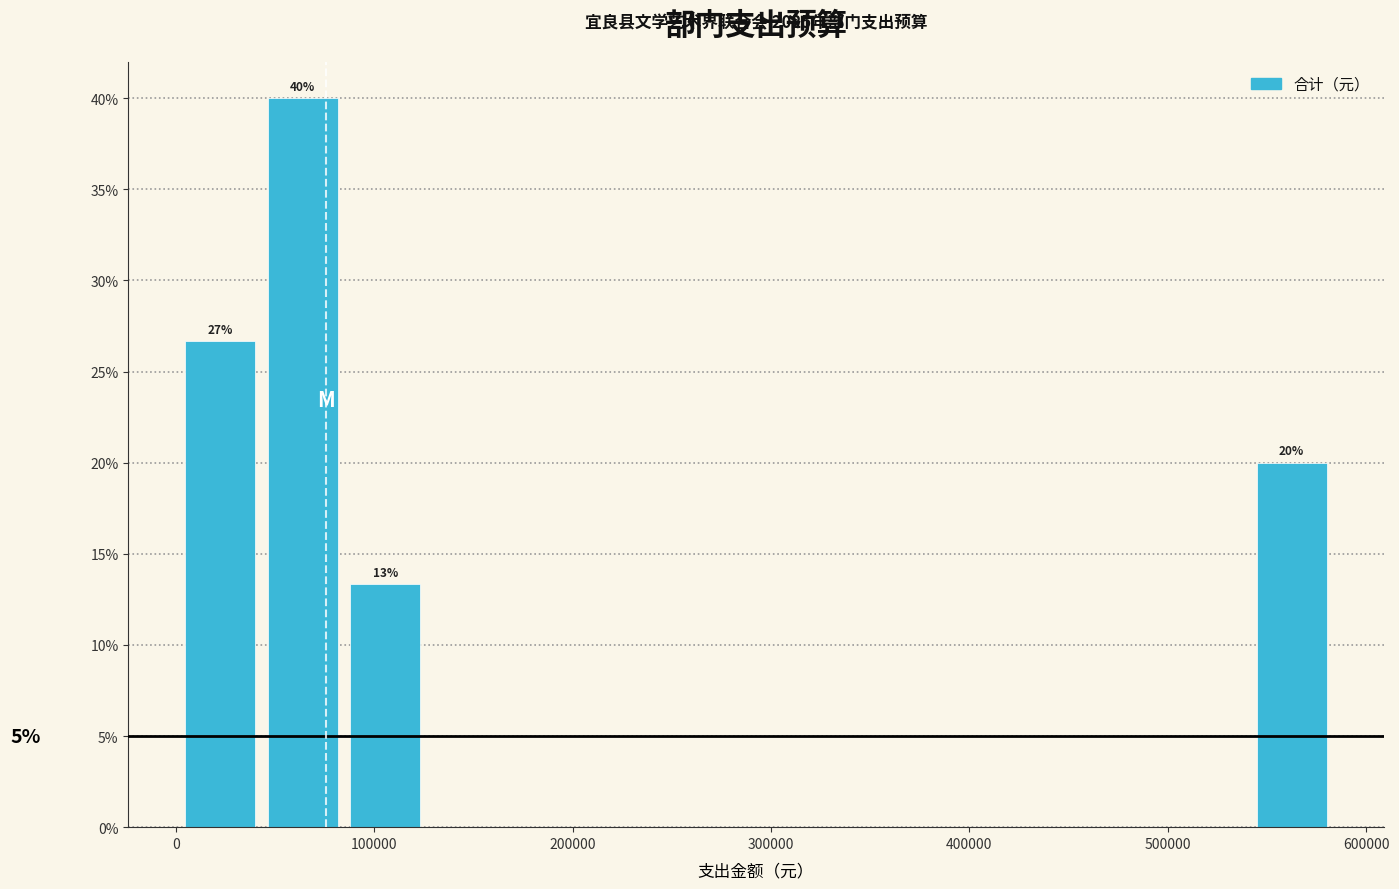

Over which range of the x-axis is the bar tallest?

40000 to 80000